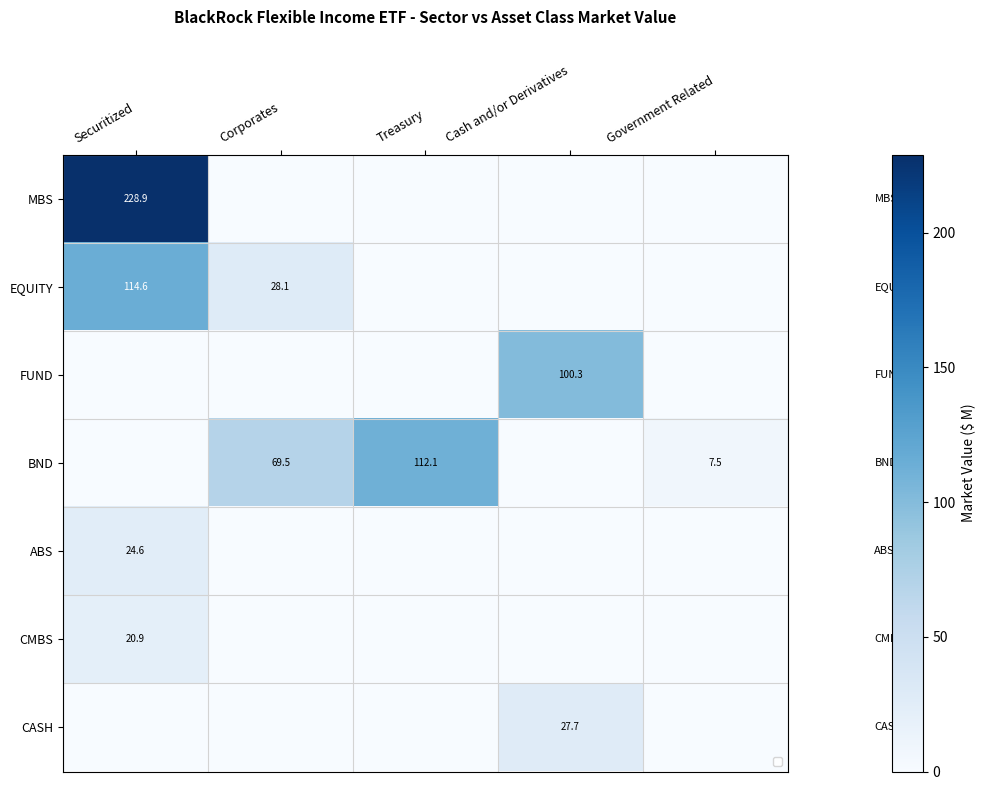

How many values in the CMBS series exceed 0?

1